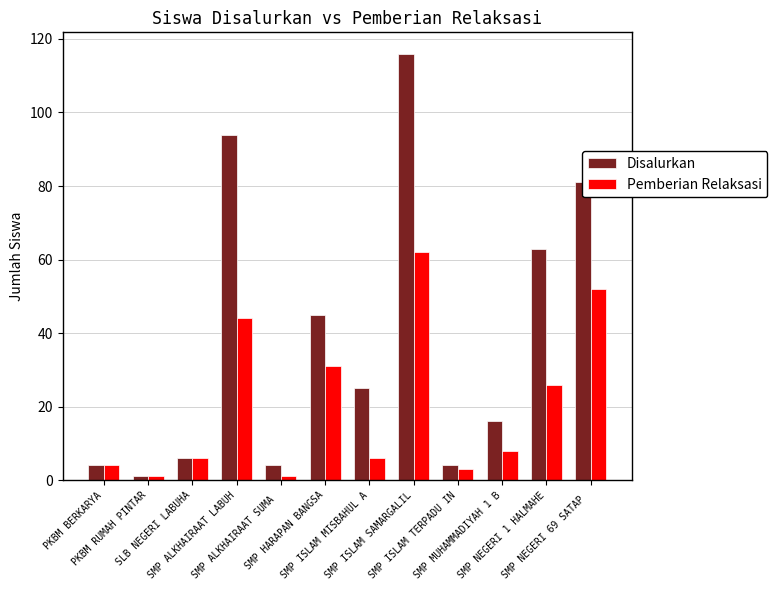

What is the sum of all Pemberian Relaksasi values?

244